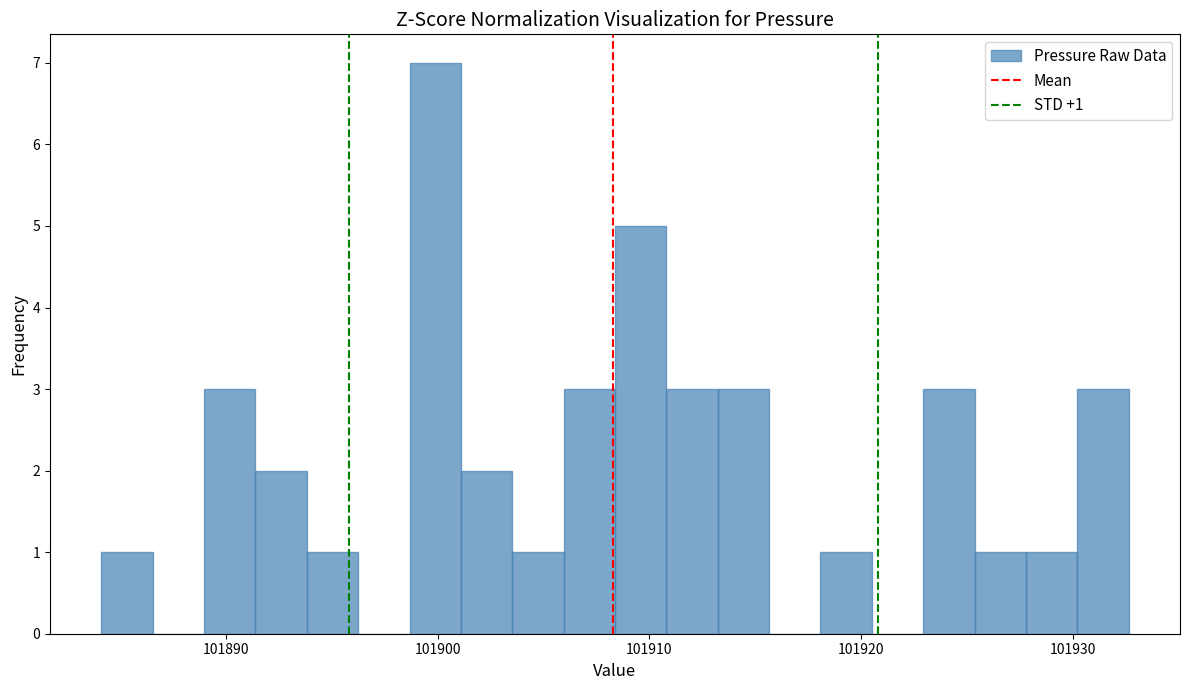

Around what value on the x-axis is the tallest bar? Give the approximate position of its centre, as read against the axis.

101900